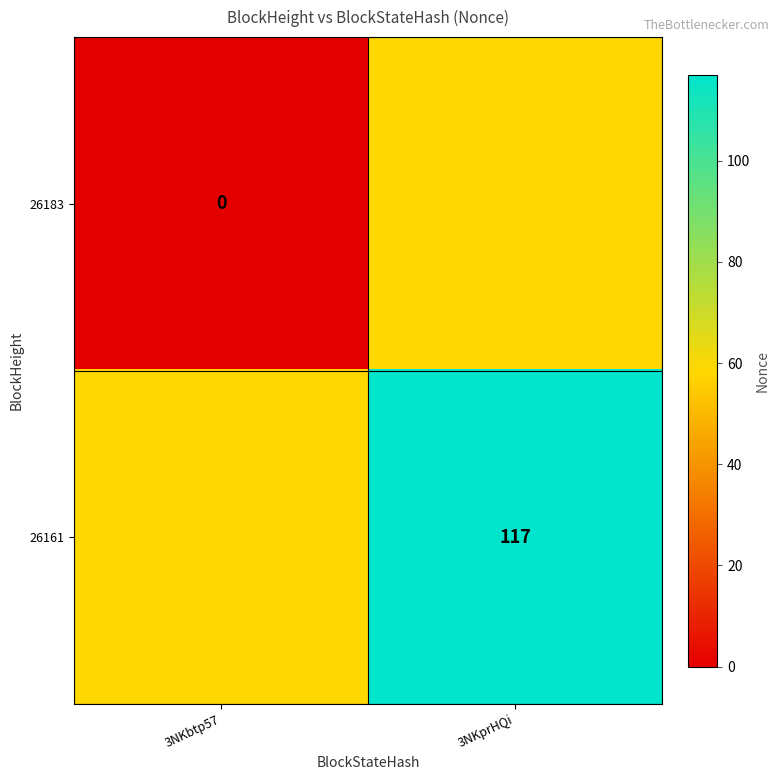

Which category has the lowest value across all series?

3NKbtp57